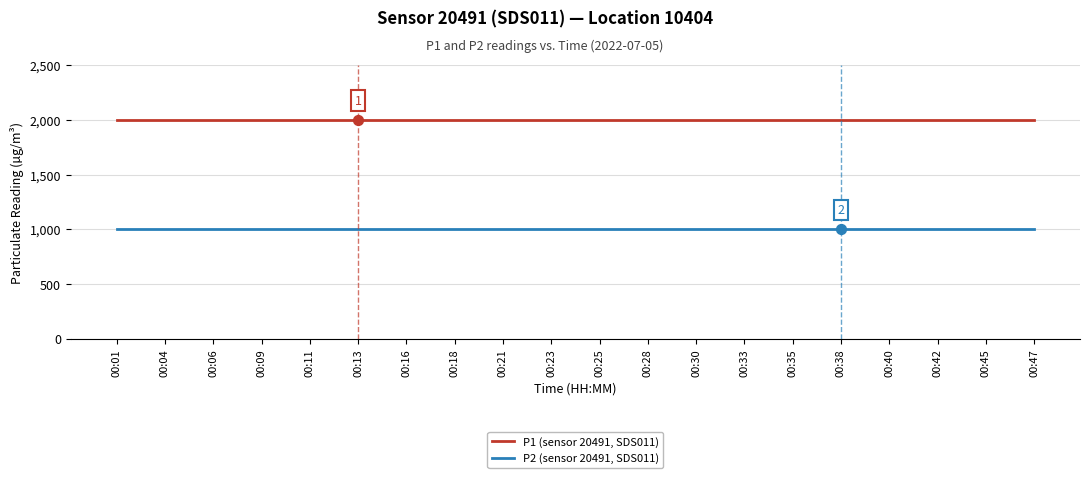

What is the total value across all series at 00:28?

2999.8